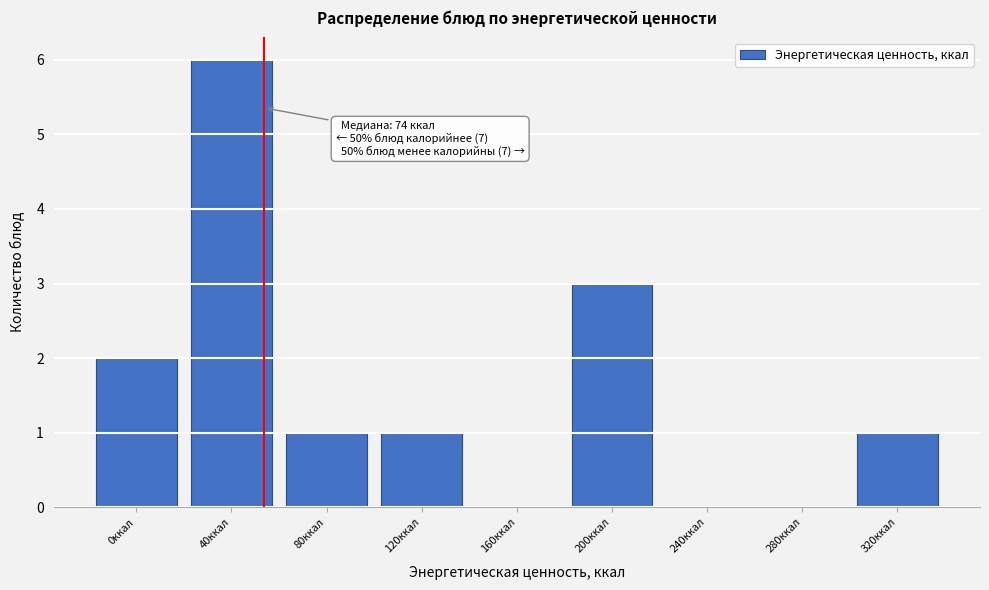

Reading left to right, transcribe all the data shown in this chart.

0ккал=2	40ккал=6	80ккал=1	120ккал=1	160ккал=0	200ккал=3	240ккал=0	280ккал=0	320ккал=1